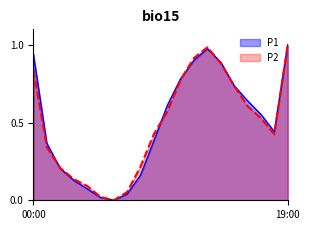

What position from the left is 06:00?

7